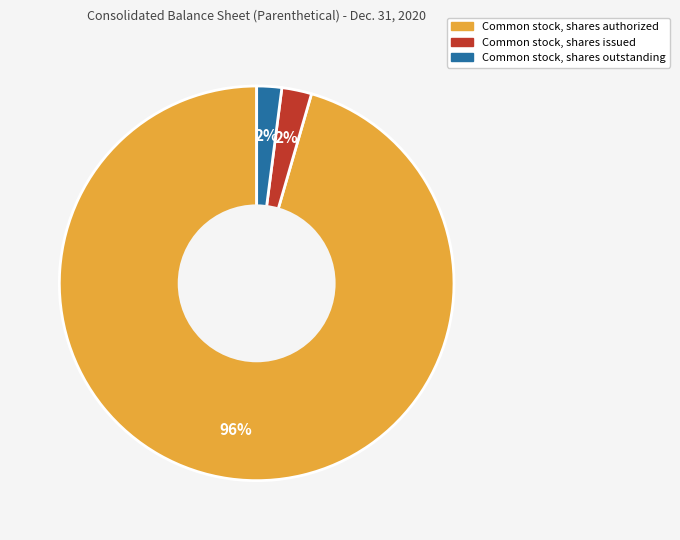

Is there any slice that represents more than half of the pie?

Yes